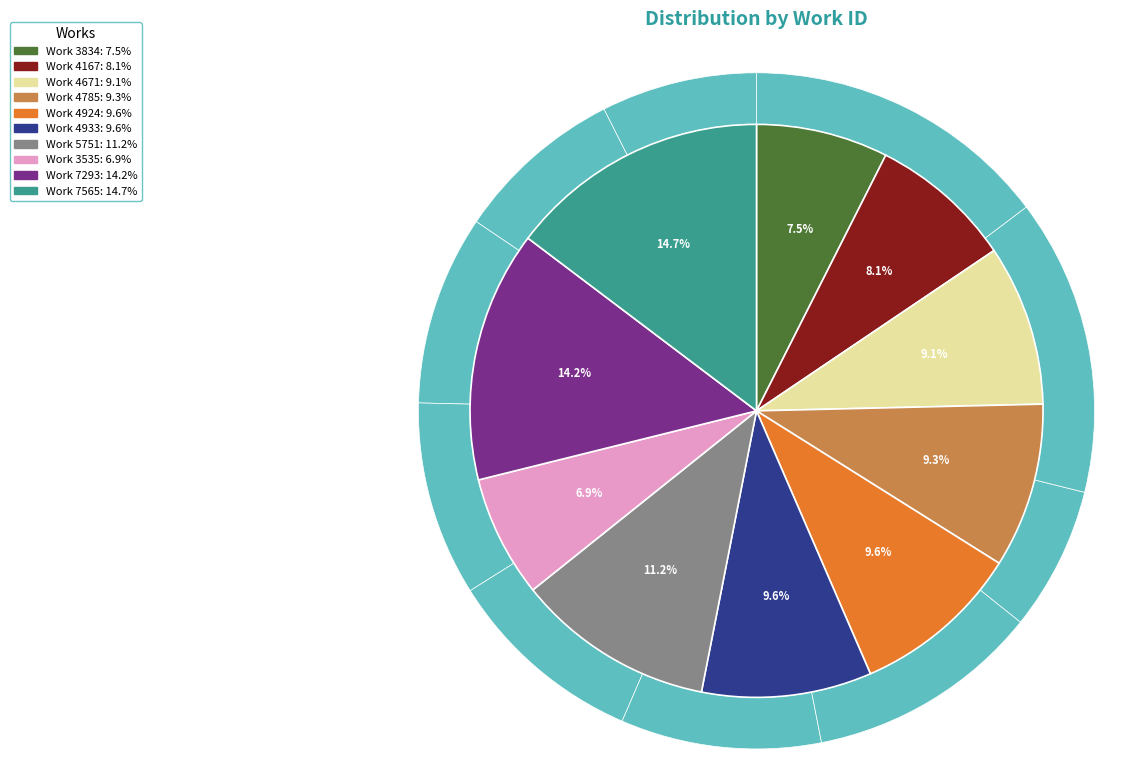

Approximately how many times larger is the value at Work 5751 compared to Work 7293?

0.8